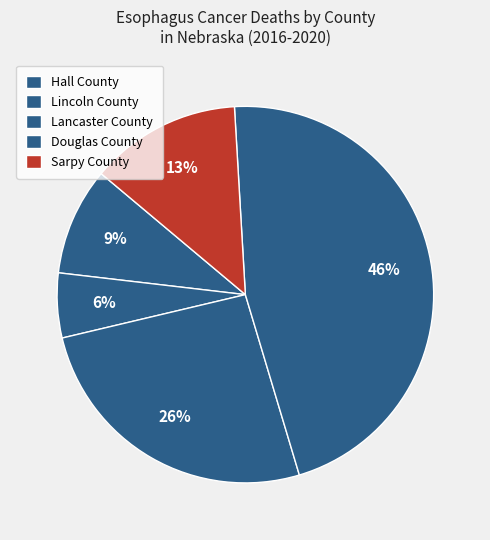

Which category has the smallest portion of the pie?

Lincoln County